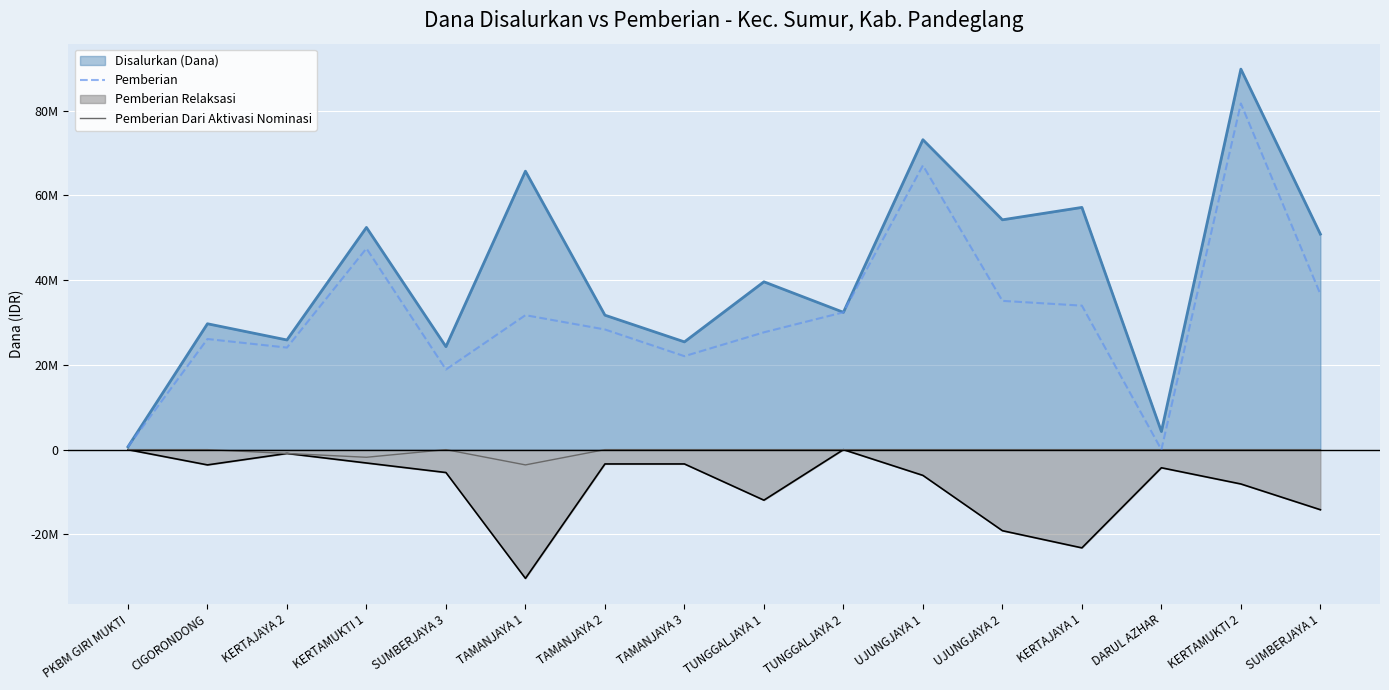

At which category is the sum across all series the highest?

KERTAMUKTI 2